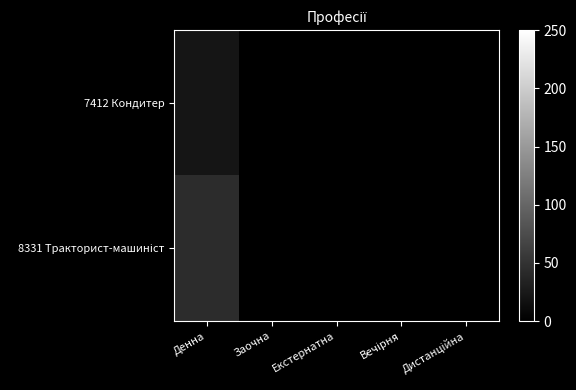

Which category has the lowest value across all series?

Заочна